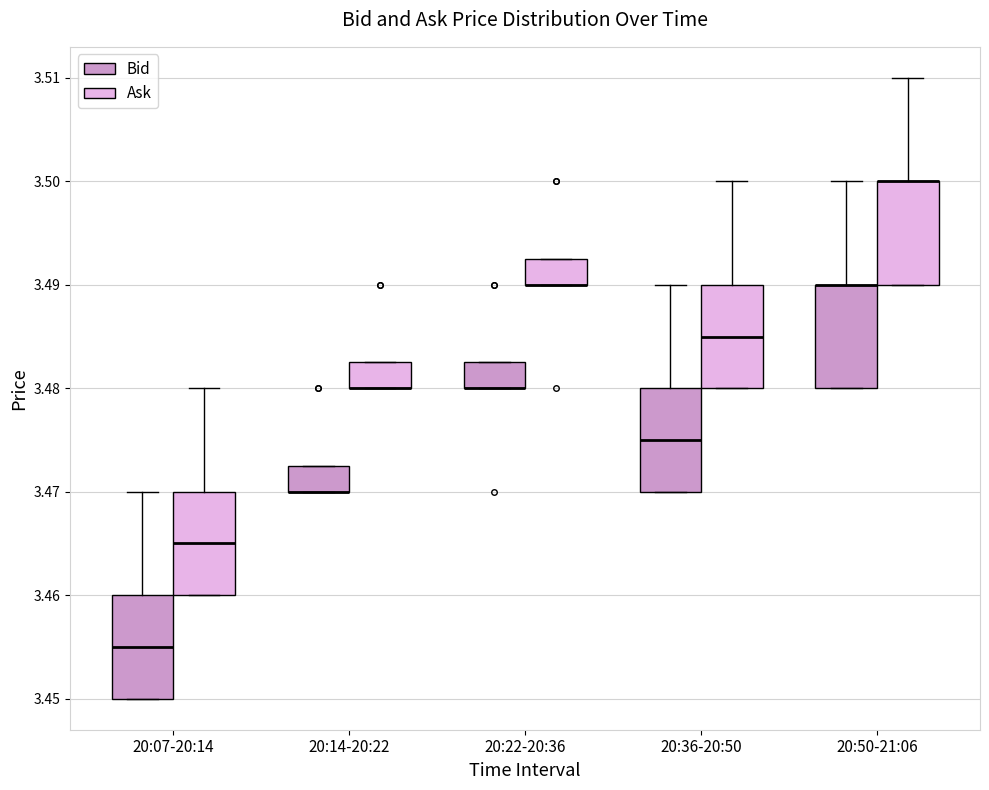

Reading left to right, transcribe this box plot: for each box, give where its median line is, the range the box spans, and where its two whiskers end, as read against the y-axis. The values are not printed on the chart, so give them approximately, as read against the axis.

20:07-20:14 (Bid): median 3.455, box 3.450 to 3.460, whiskers 3.450 to 3.470
20:07-20:14 (Ask): median 3.465, box 3.460 to 3.470, whiskers 3.460 to 3.480
20:14-20:22 (Bid): median 3.470 (drawn on the box's lower edge), box 3.470 to 3.473, whiskers 3.470 to 3.473
20:14-20:22 (Ask): median 3.480 (drawn on the box's lower edge), box 3.480 to 3.483, whiskers 3.480 to 3.483
20:22-20:36 (Bid): median 3.480 (drawn on the box's lower edge), box 3.480 to 3.483, whiskers 3.480 to 3.483
20:22-20:36 (Ask): median 3.490 (drawn on the box's lower edge), box 3.490 to 3.493, whiskers 3.490 to 3.493
20:36-20:50 (Bid): median 3.475, box 3.470 to 3.480, whiskers 3.470 to 3.490
20:36-20:50 (Ask): median 3.485, box 3.480 to 3.490, whiskers 3.480 to 3.500
20:50-21:06 (Bid): median 3.490 (drawn on the box's upper edge), box 3.480 to 3.490, whiskers 3.480 to 3.500
20:50-21:06 (Ask): median 3.500 (drawn on the box's upper edge), box 3.490 to 3.500, whiskers 3.490 to 3.510